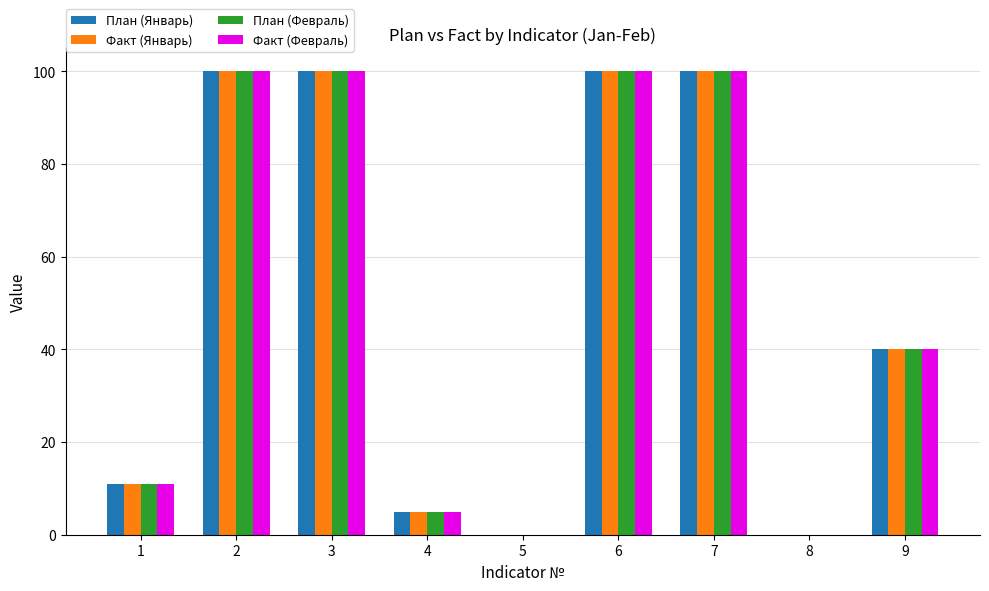

Is the value of План (Февраль) at 5 greater than the value of Факт (Февраль) at 6?

No